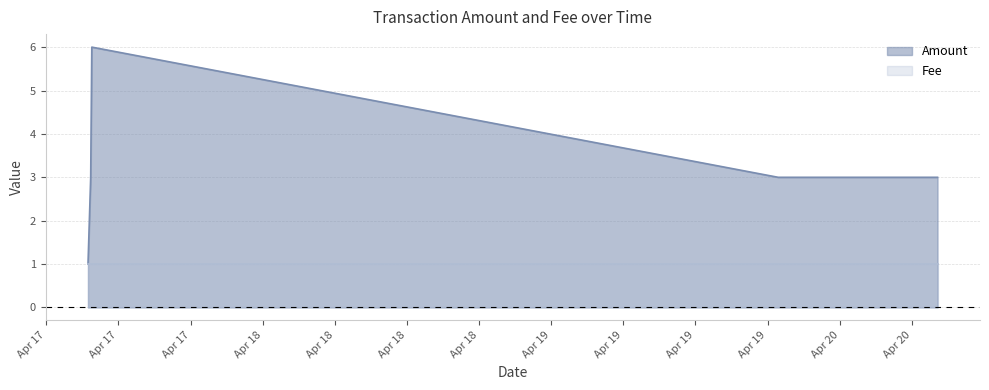

True or false: the data shows 3 at 2017-04-17 12:41:16.

True